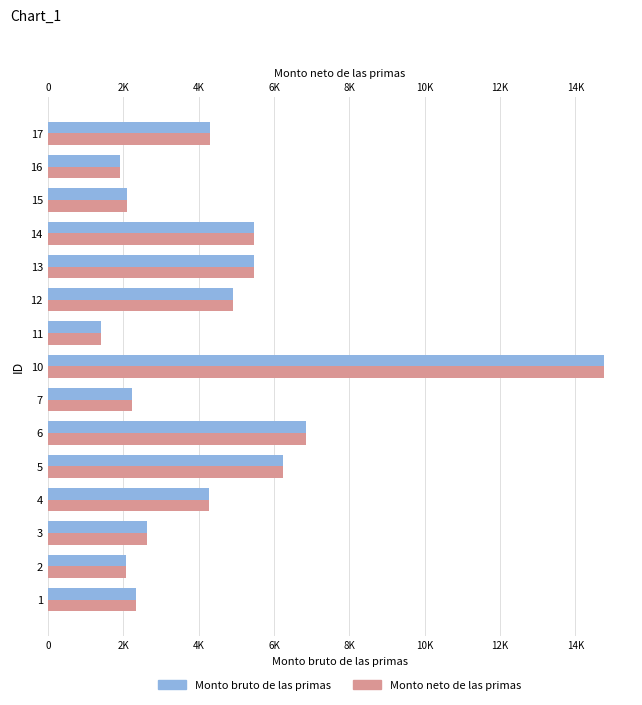

Rank the series by their maximum value, from lowest to highest.

Monto bruto de las primas, Monto neto de las primas